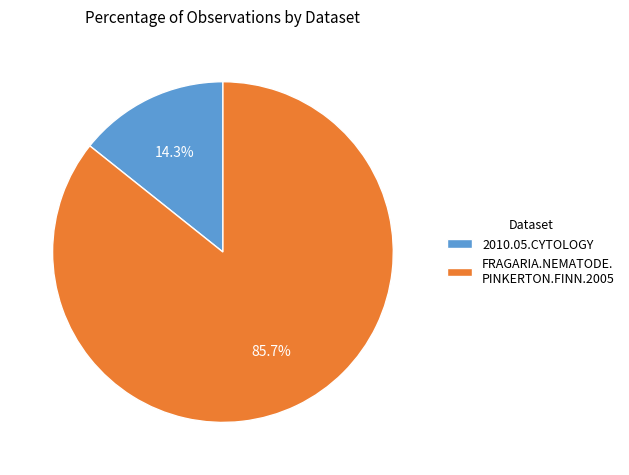

What is the smallest slice in the pie chart?

2010.05.CYTOLOGY